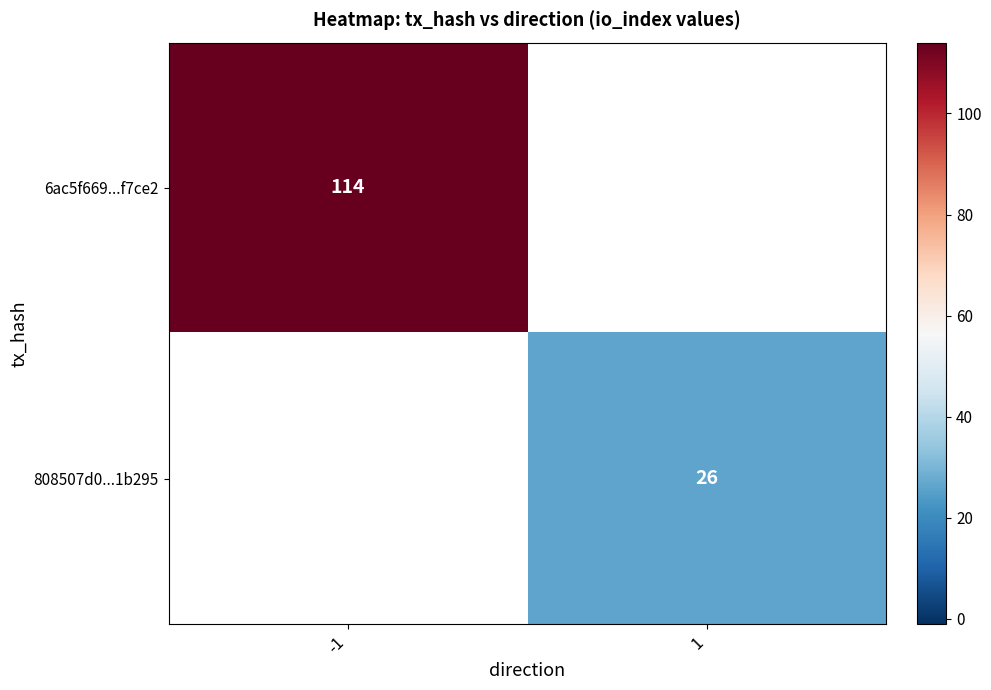

The value of 808507d0...1b295 at 1 is 26. True or false?

True